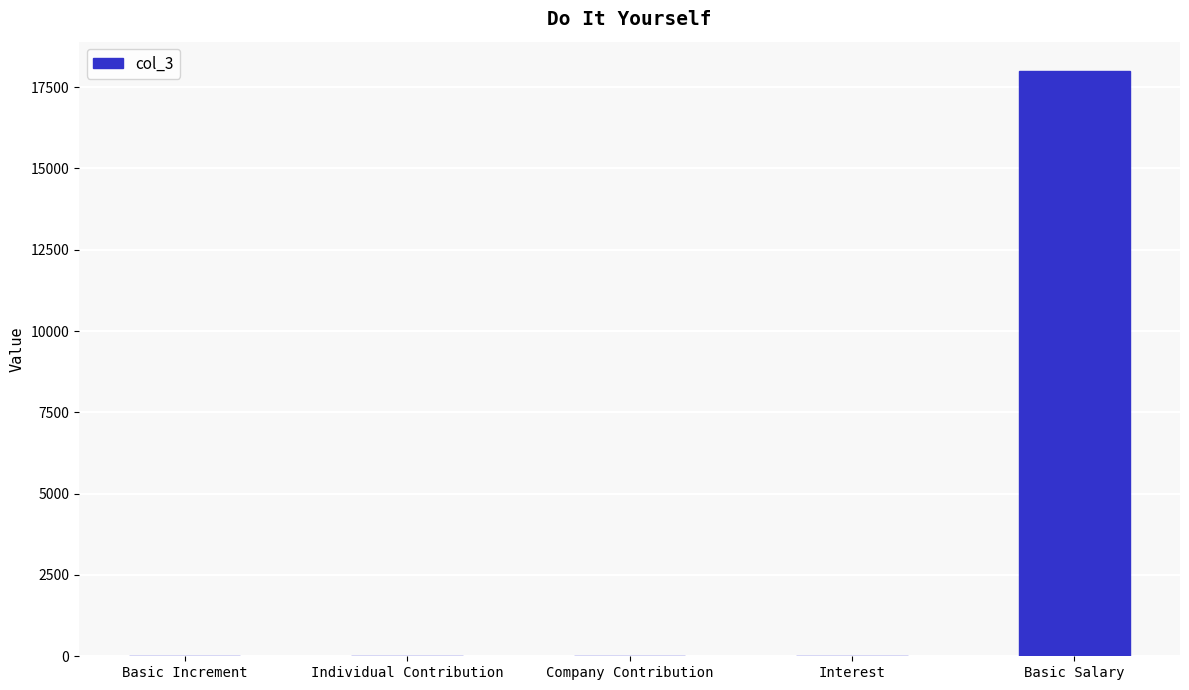

The value at Basic Salary is 10905.9. True or false?

False